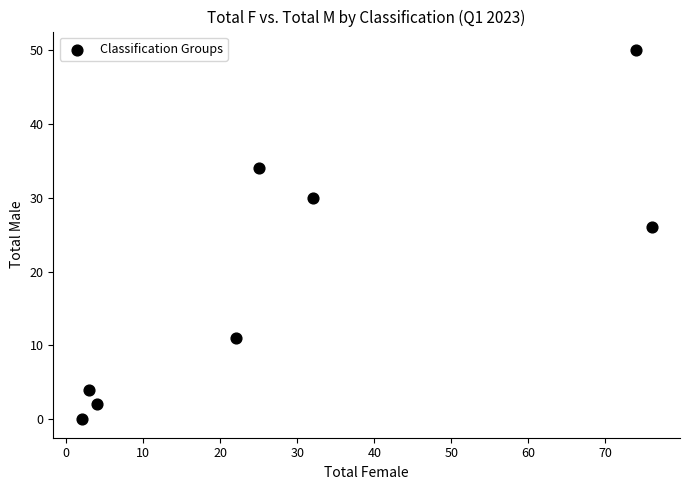

What Y value in the scatter plot is closest to 25?

26